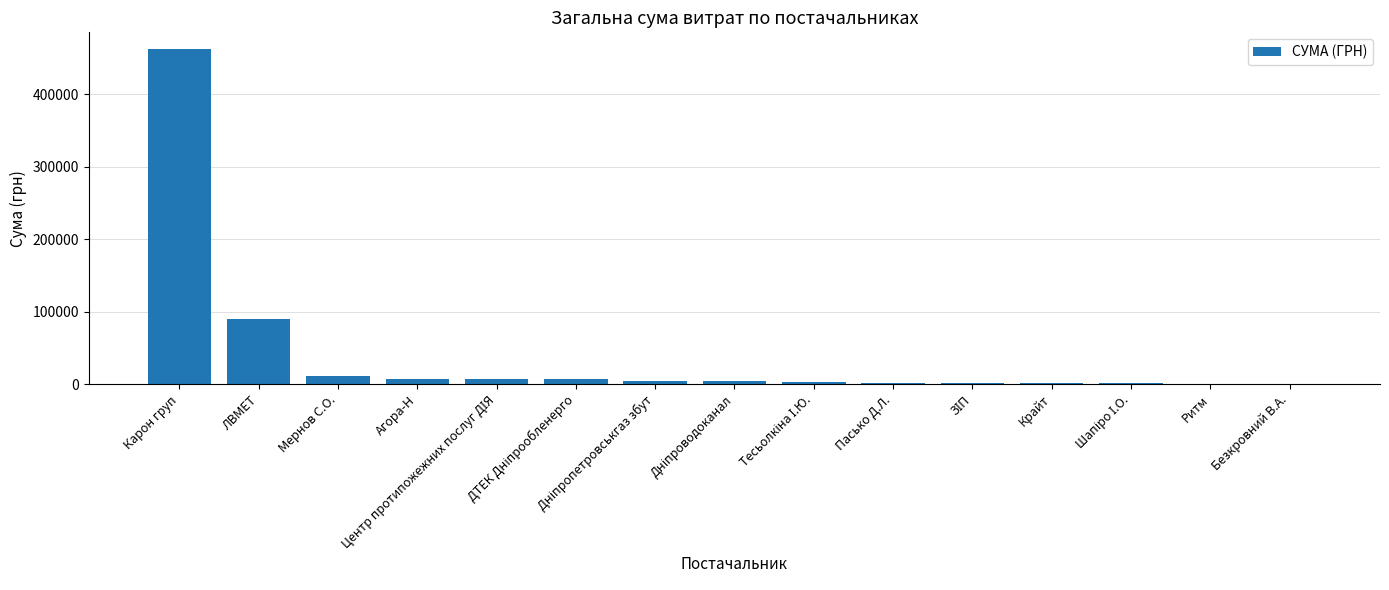

At which label is the value closest to 231385?

ЛВМЕТ